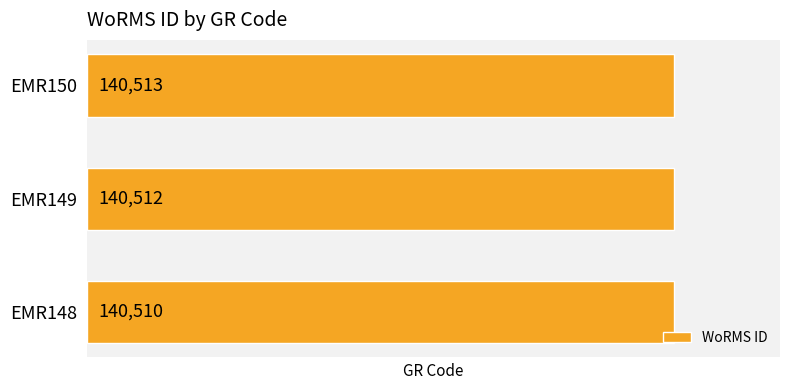

True or false: the data shows 140513 at EMR150.

True